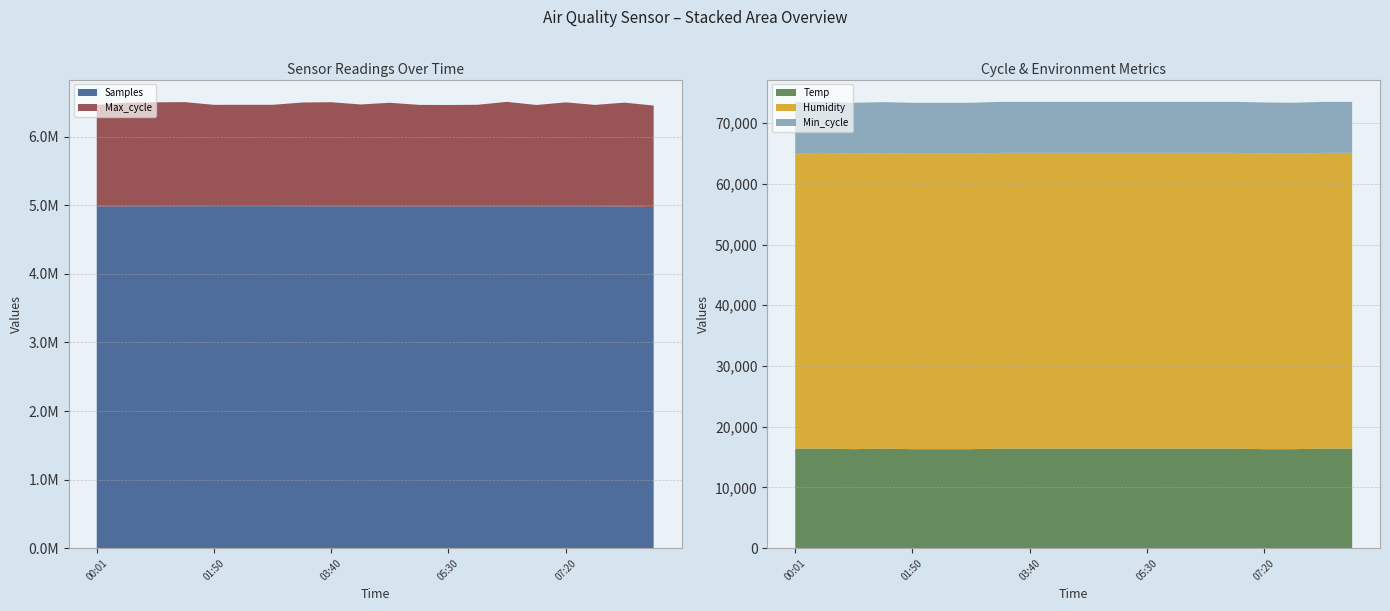

What is the minimum value for Temp?

16300